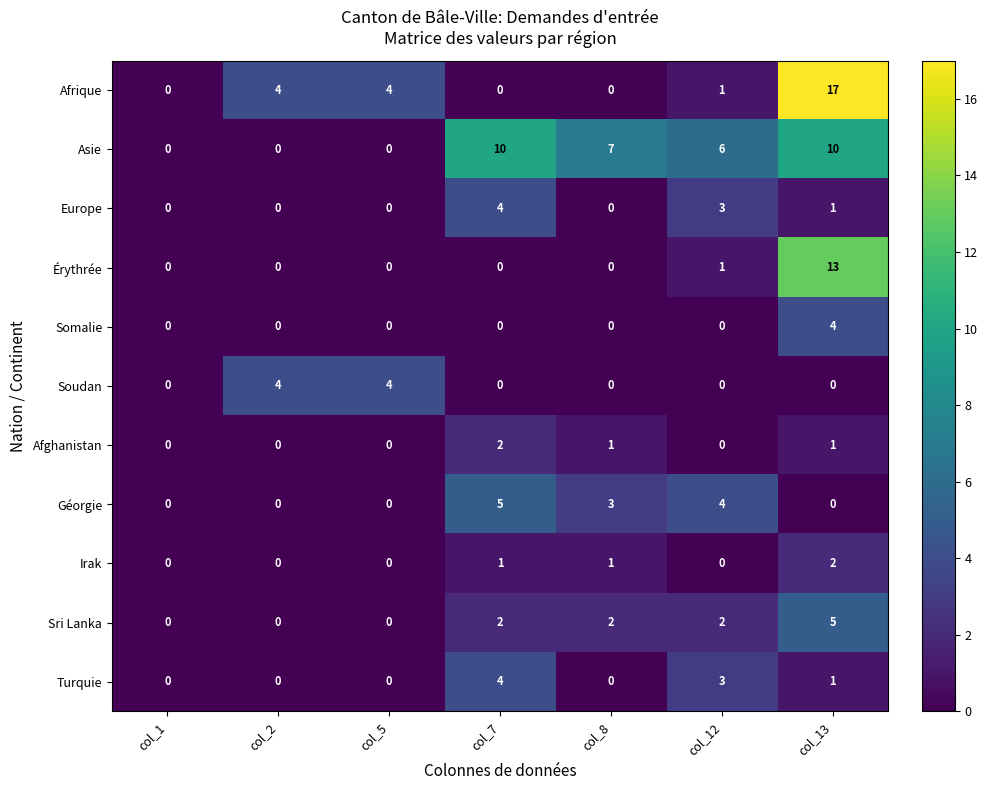

Count the number of data series in this chart.

11